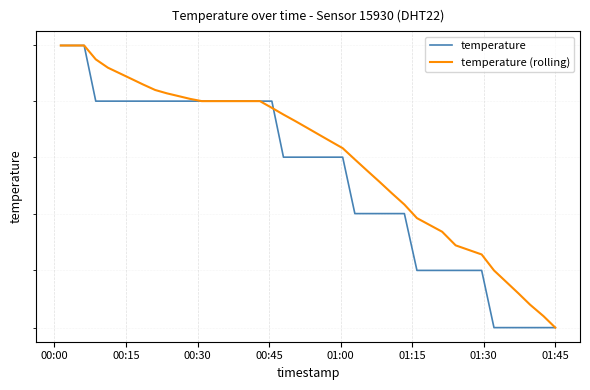

At which label does temperature (rolling) reach its peak?

00:00